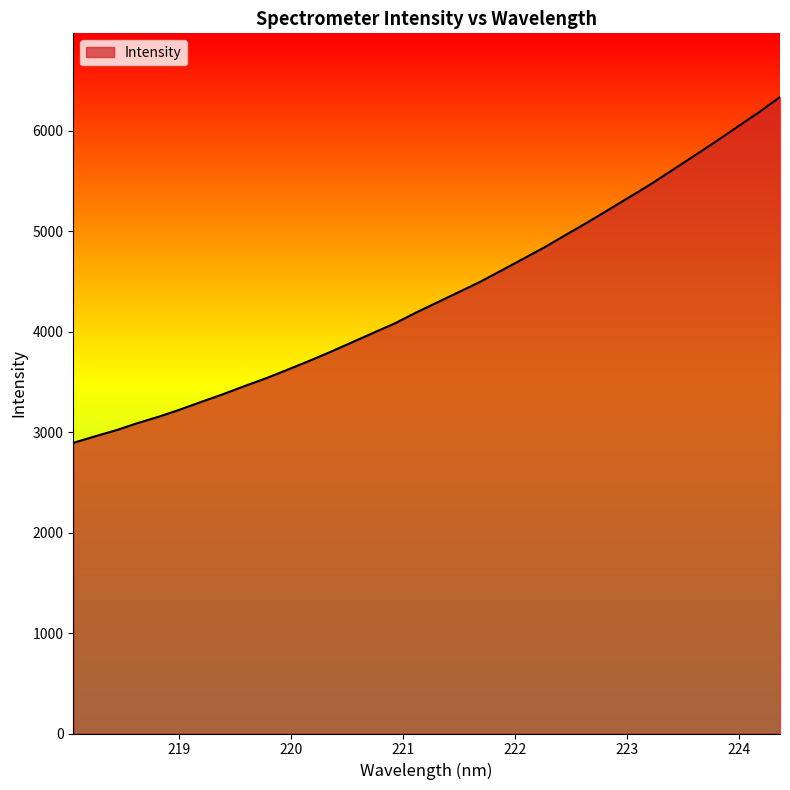

Does the chart have visible grid lines?

No